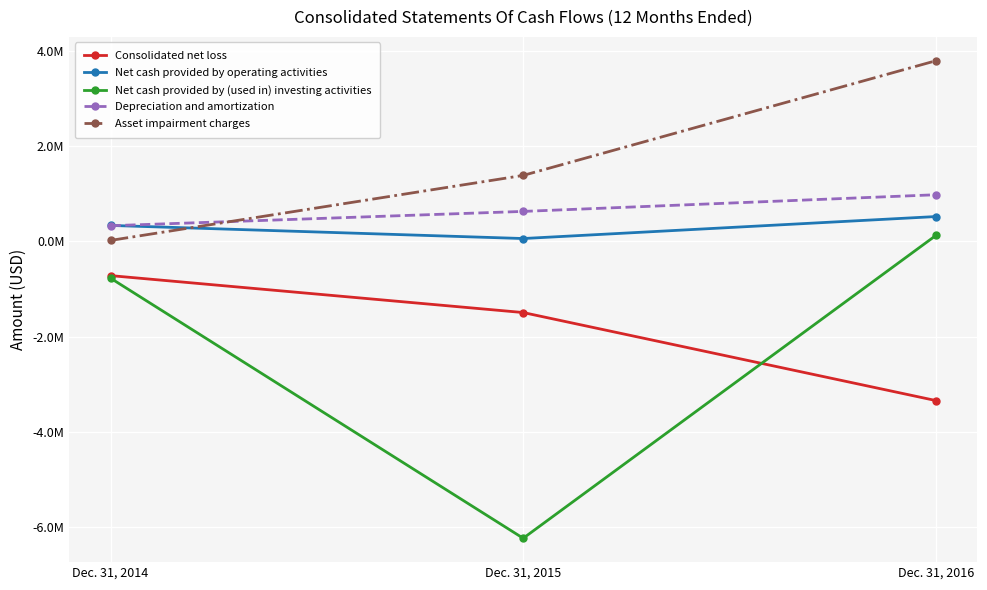

Does the chart have visible grid lines?

Yes